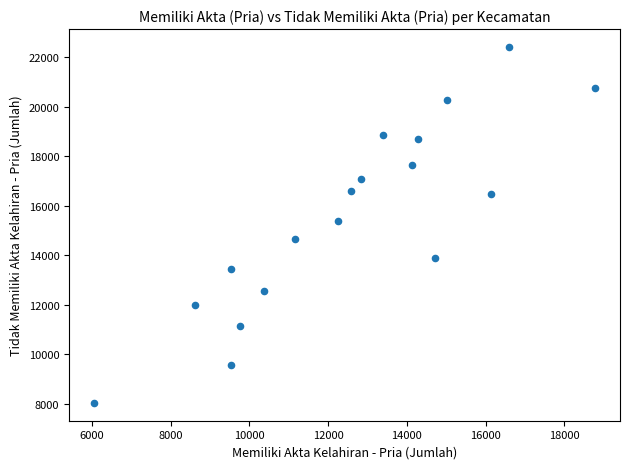

What Y value in the scatter plot is closest to 15218?

15386